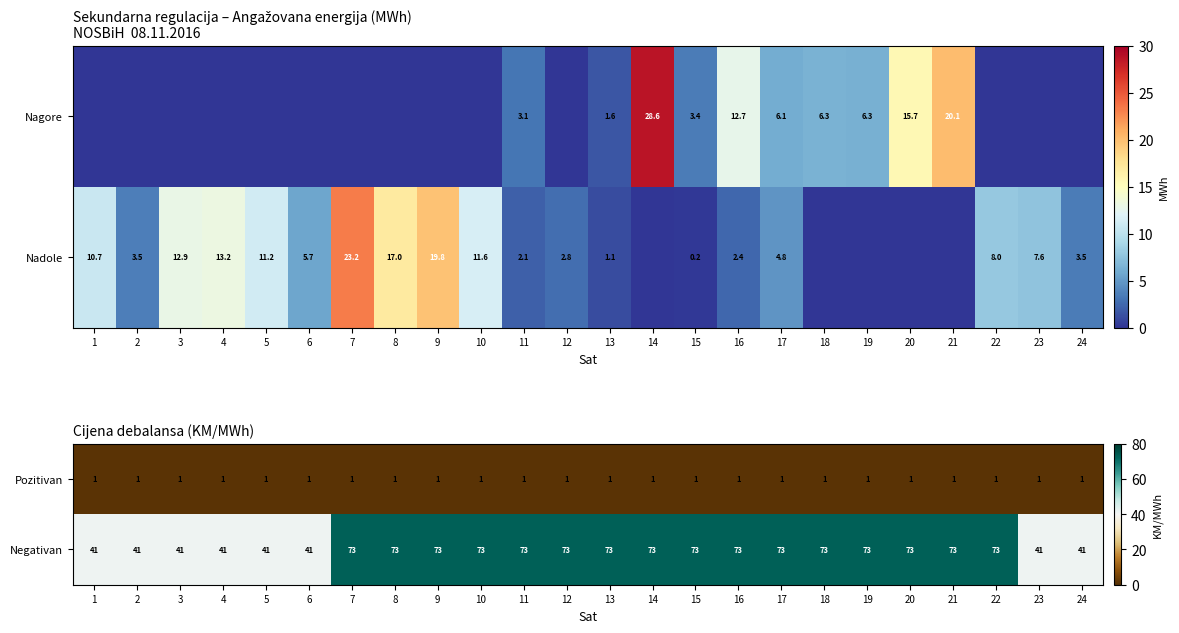

What is the total value across all series at 18?

74